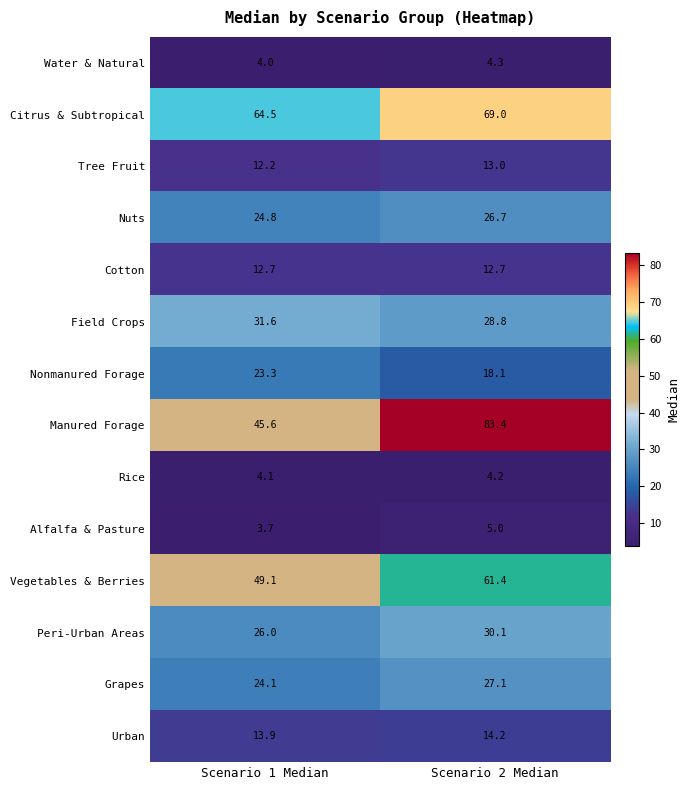

What is the sum of the Tree Fruit values at Scenario 1 Median and Scenario 2 Median?

25.2